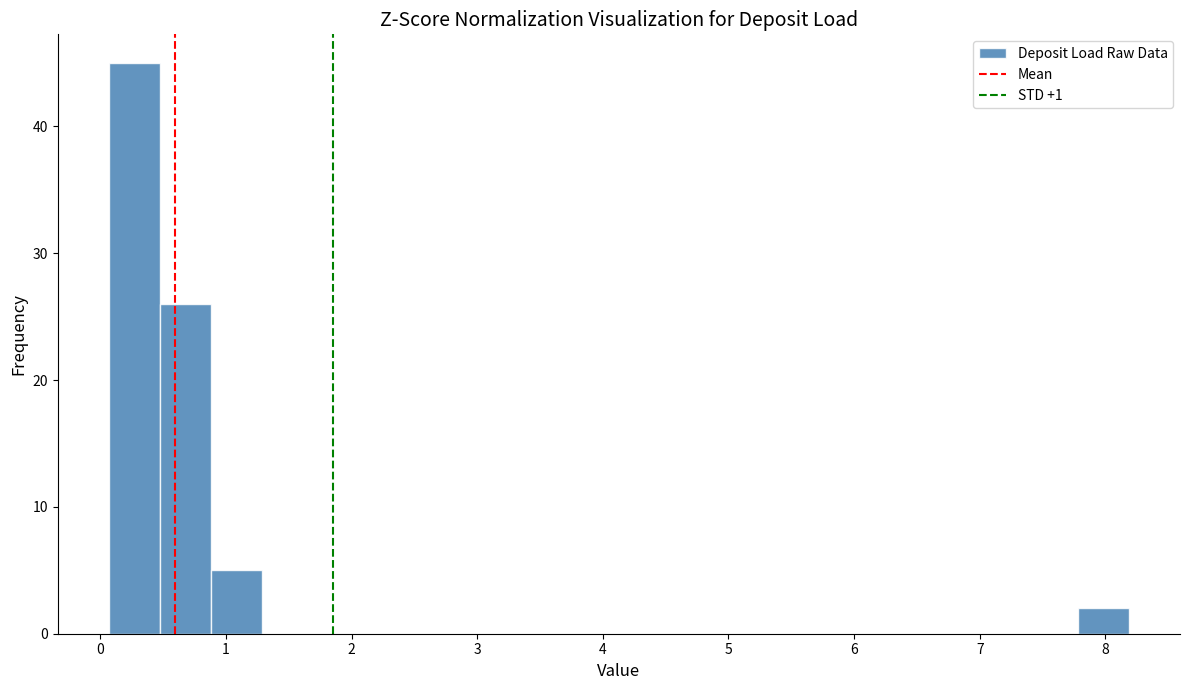

Over which range of the x-axis is the bar tallest?

0.1 to 0.5